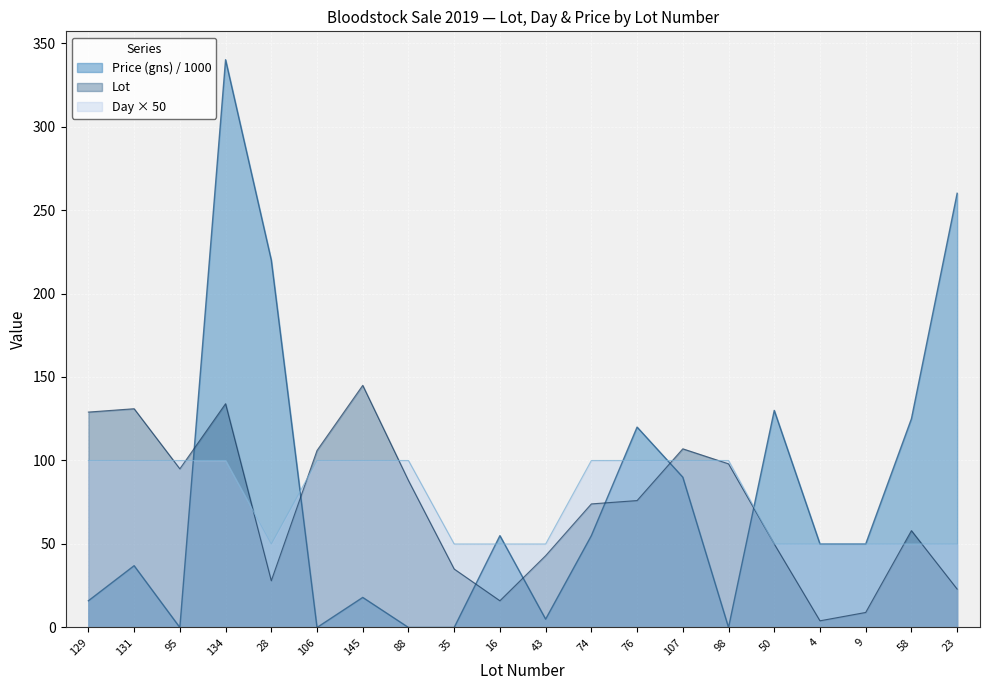

True or false: Price (gns) has a value of -236 at 35.

False